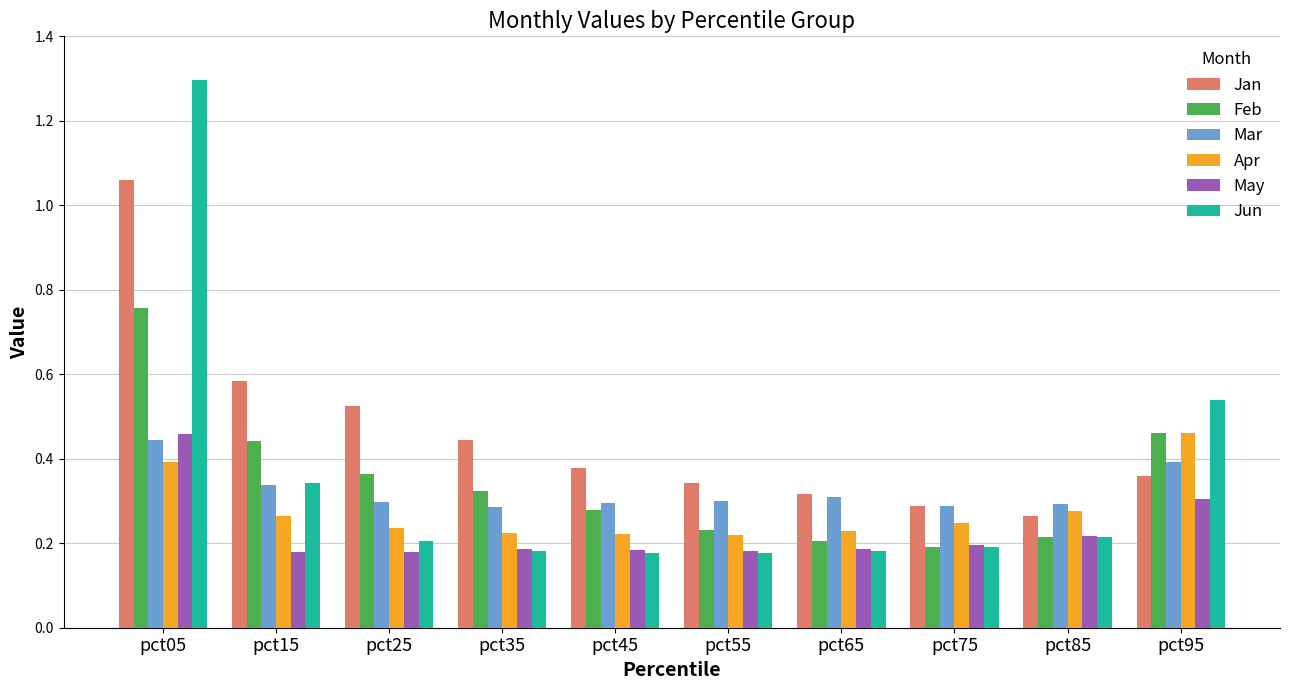

Count the Mar values in the range 0 to 1.

10